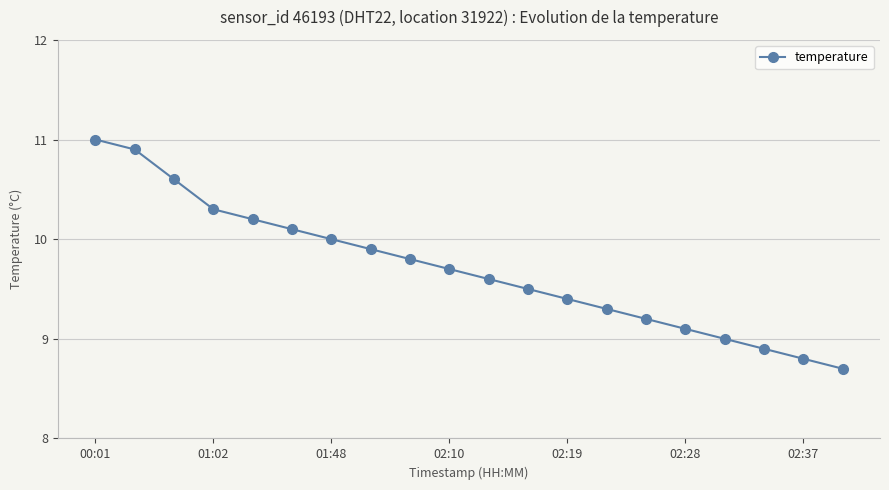

What is the minimum value shown in the chart?

8.7